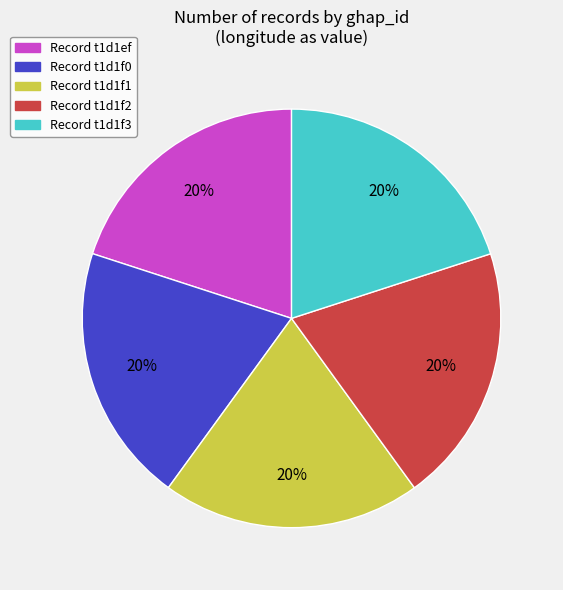

What is the ratio of the value at Record t1d1ef to the value at Record t1d1f2?

1.0